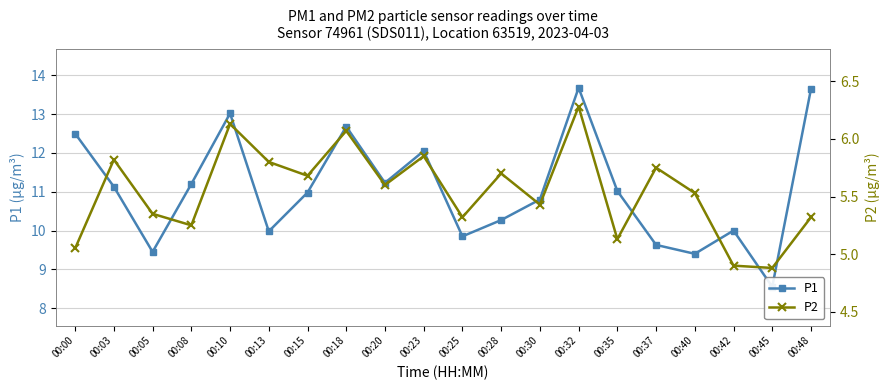

The value of P2 at 00:35 is 5.1. True or false?

True